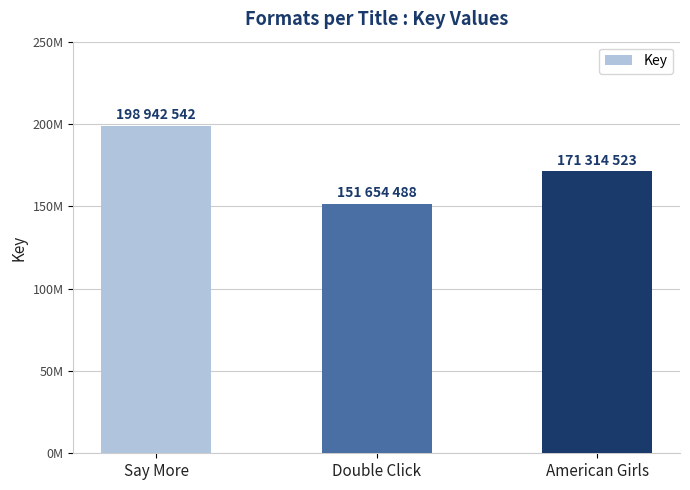

Does the chart contain any negative values?

No